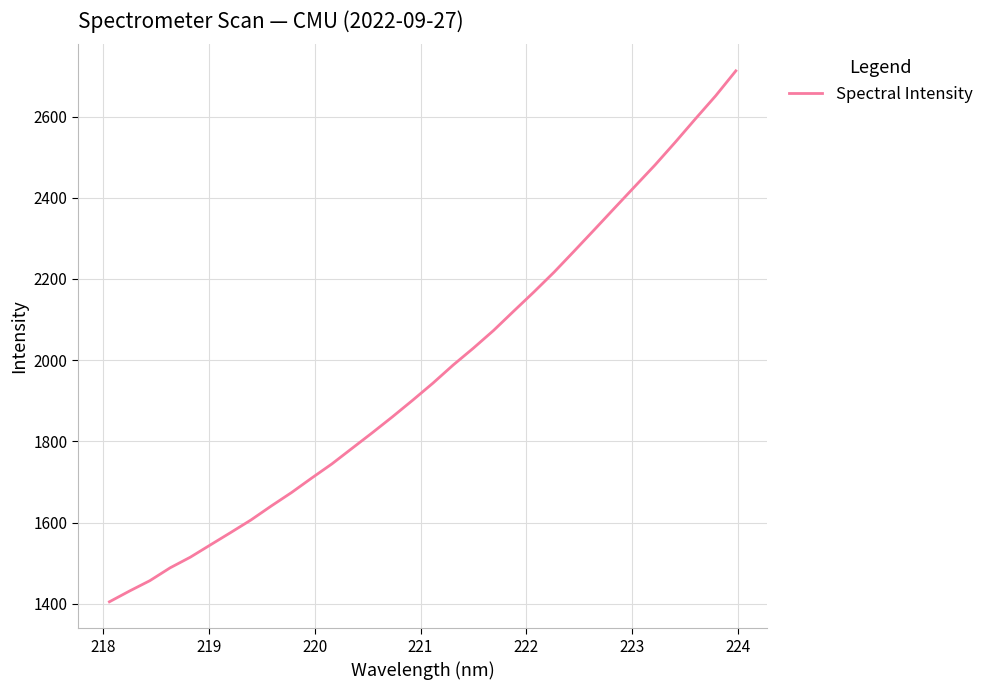

What is the average value?

1970.9